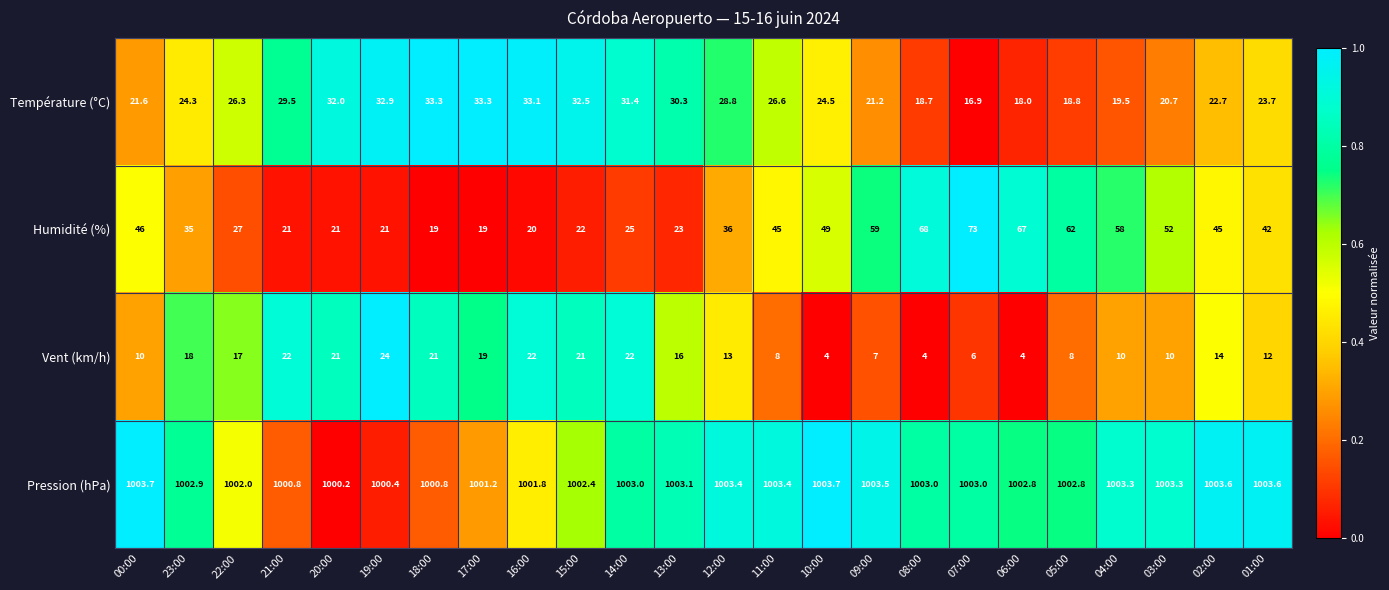

At 13:00, list the series in order from largest to smallest.

Pression (hPa), Température (°C), Humidité (%), Vent (km/h)